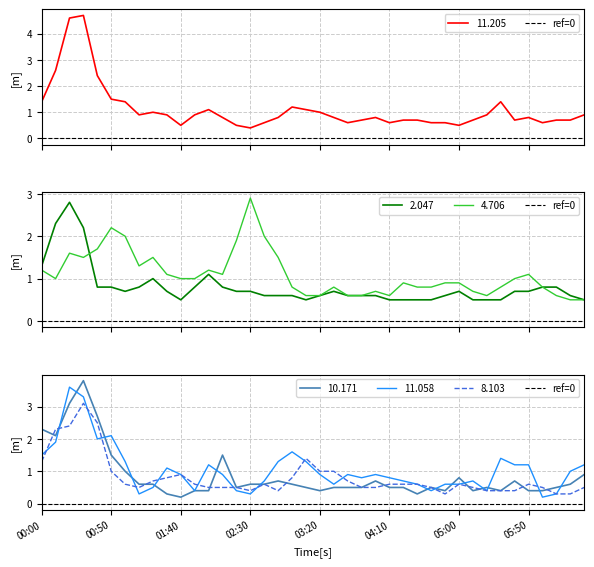

The value of 2.047 at 2006/11/09 04:20 is 0.5. True or false?

True